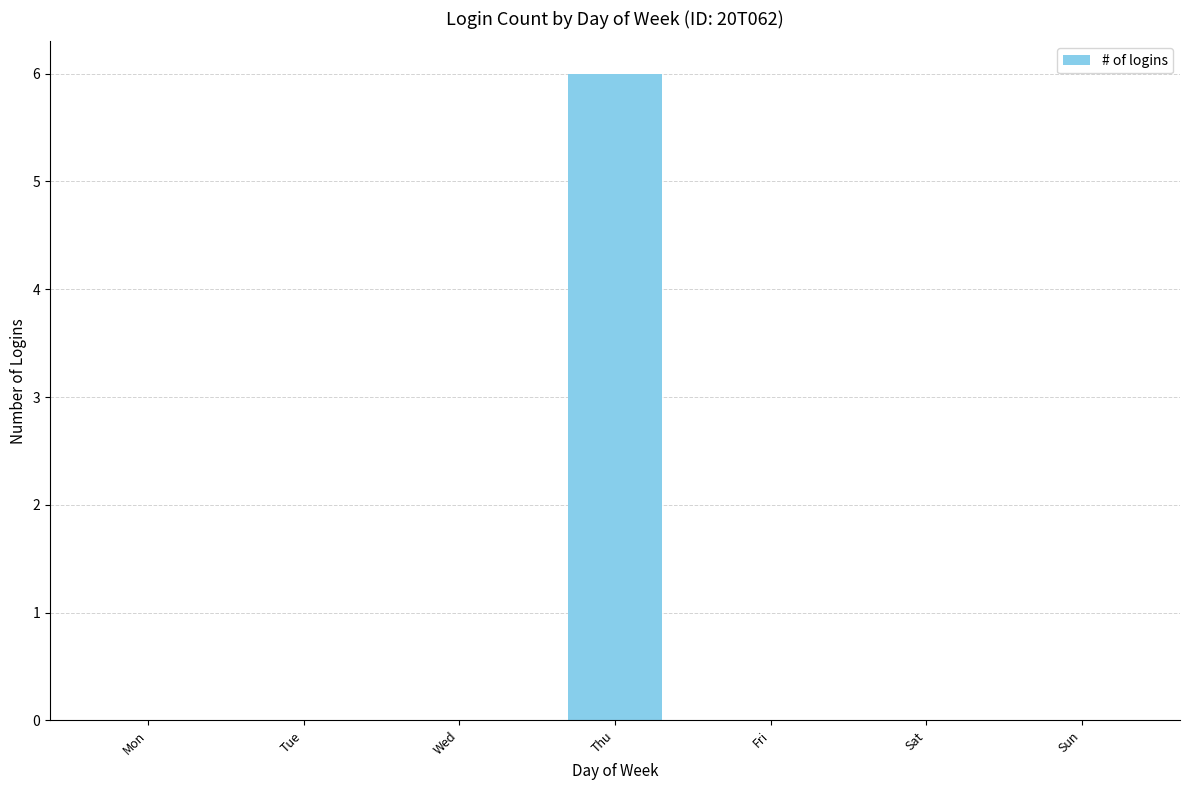

True or false: the data shows 0 at Sun.

True